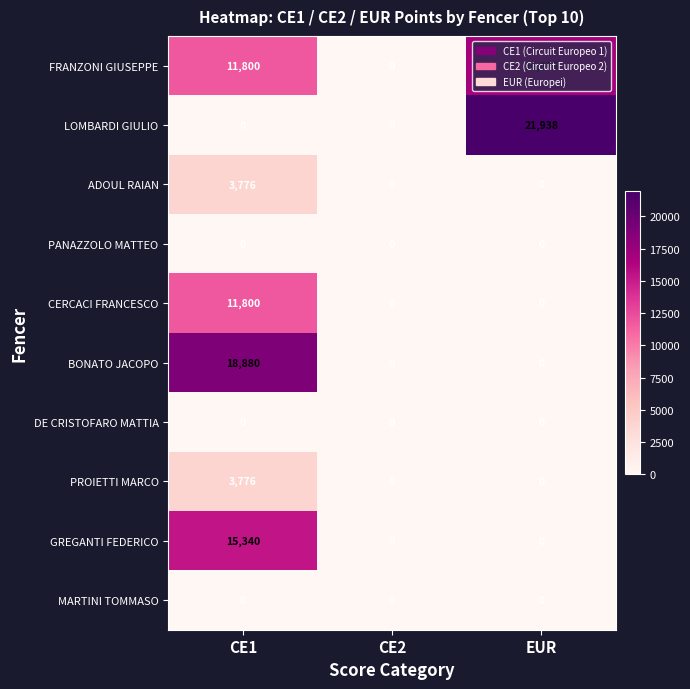

At which category does the chart reach its peak across all series?

EUR